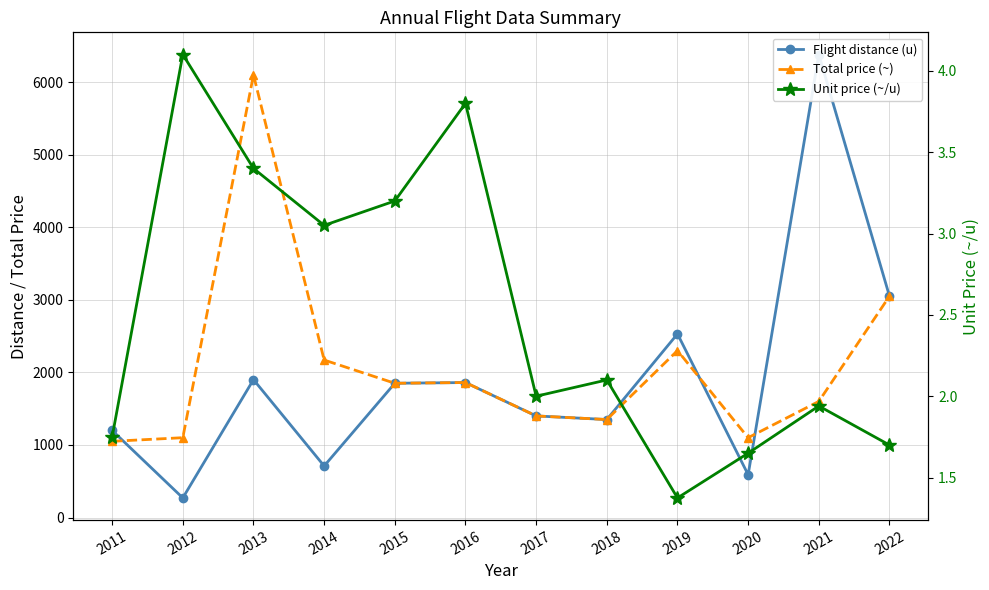

Which series has the largest range (max minus min)?

Flight distance (u)